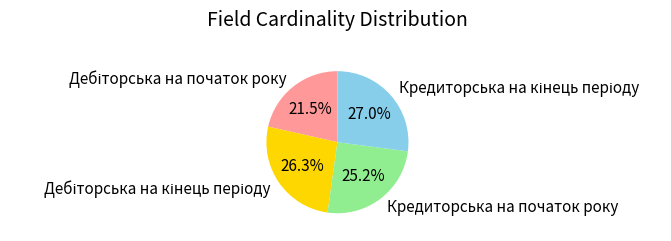

Is there any slice that represents more than half of the pie?

No